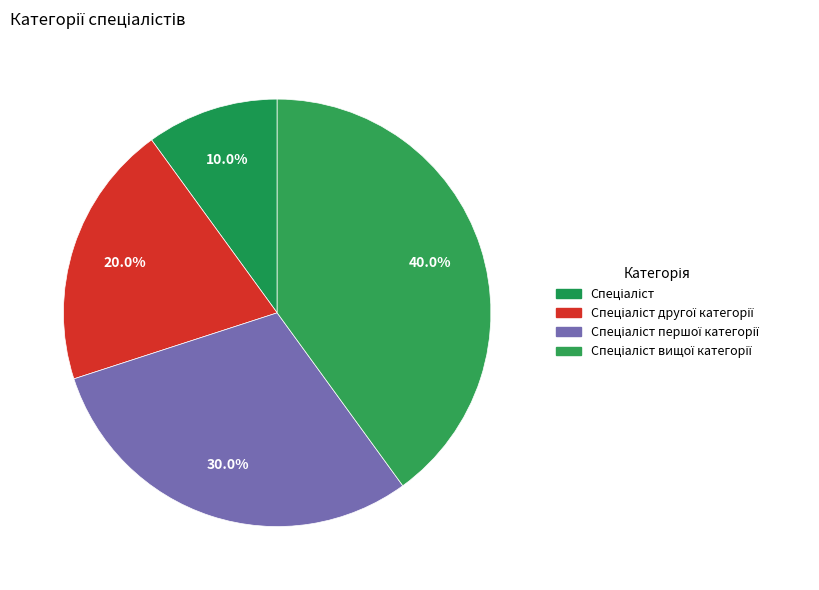

Rank the categories by value from lowest to highest.

Спеціаліст, Спеціаліст другої категорії, Спеціаліст першої категорії, Спеціаліст вищої категорії